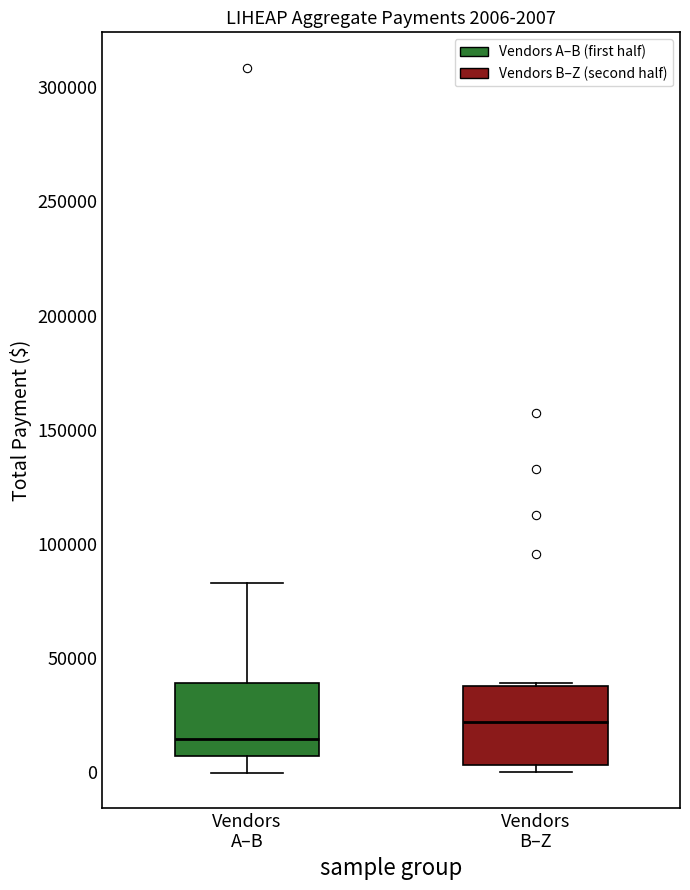

Which box's median line is the highest?

Vendors B–Z